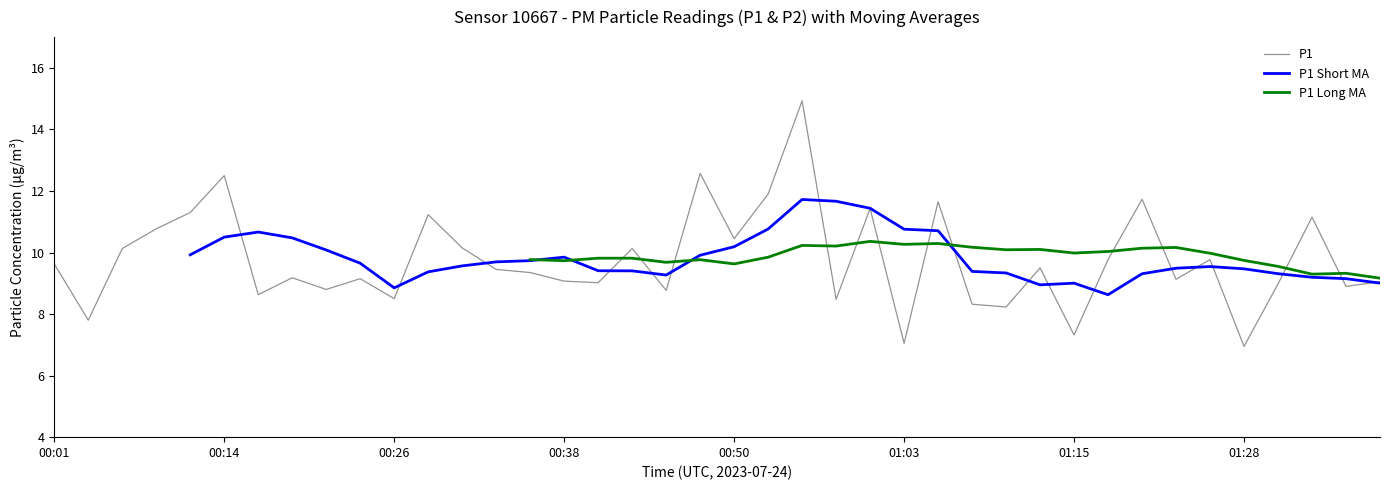

At which category does the chart reach its peak across all series?

22